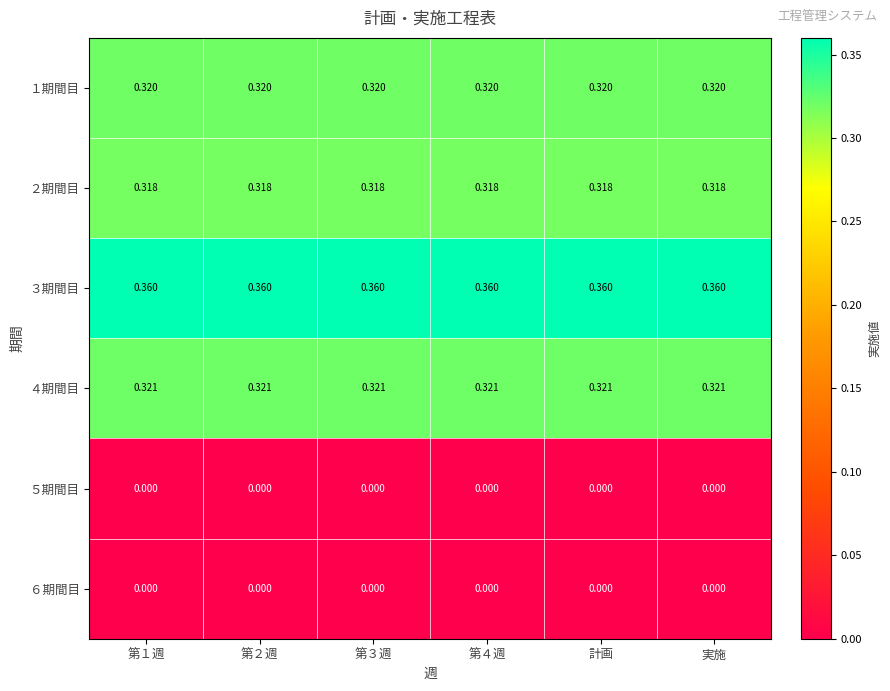

At how many categories does at least one series exceed 0?

6